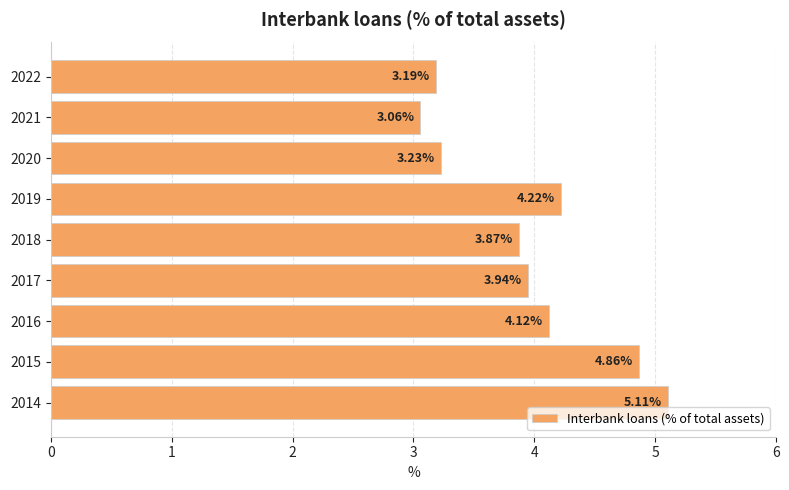

At which label is the value closest to 4?

2017